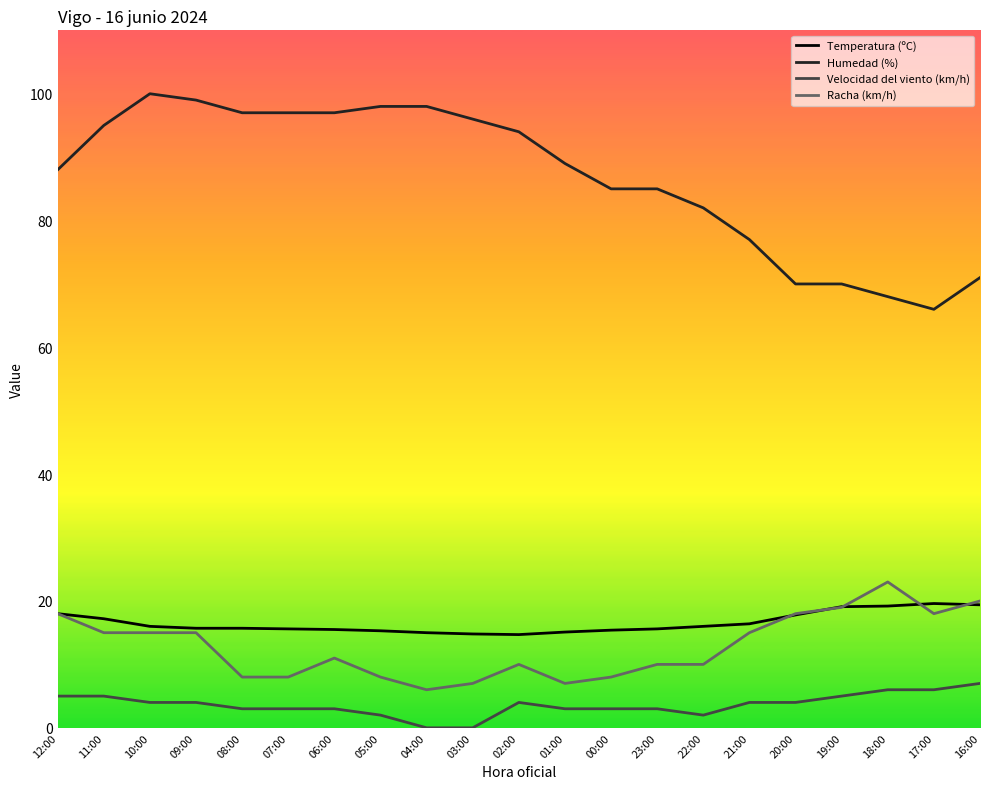

Is the value of Humedad (%) at 22:00 greater than the value of Velocidad del viento (km/h) at 02:00?

Yes